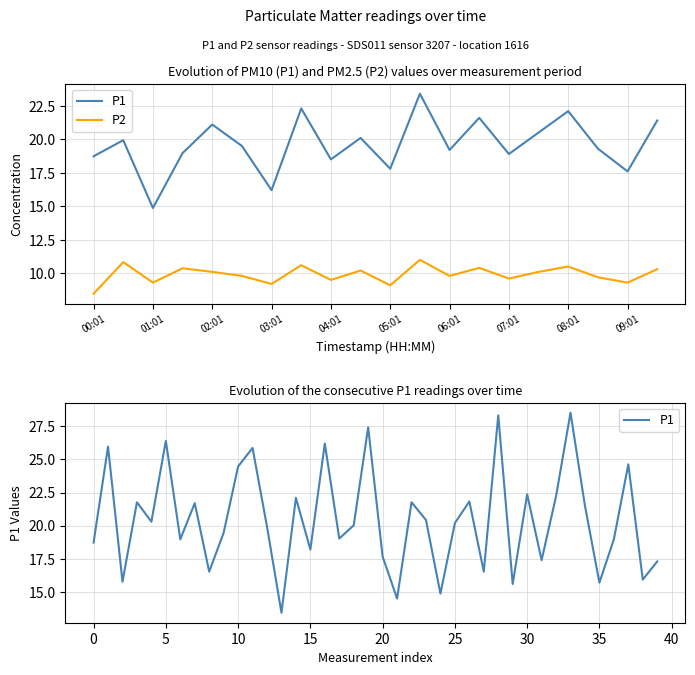

What are all the series names shown in the legend?

P1, P2